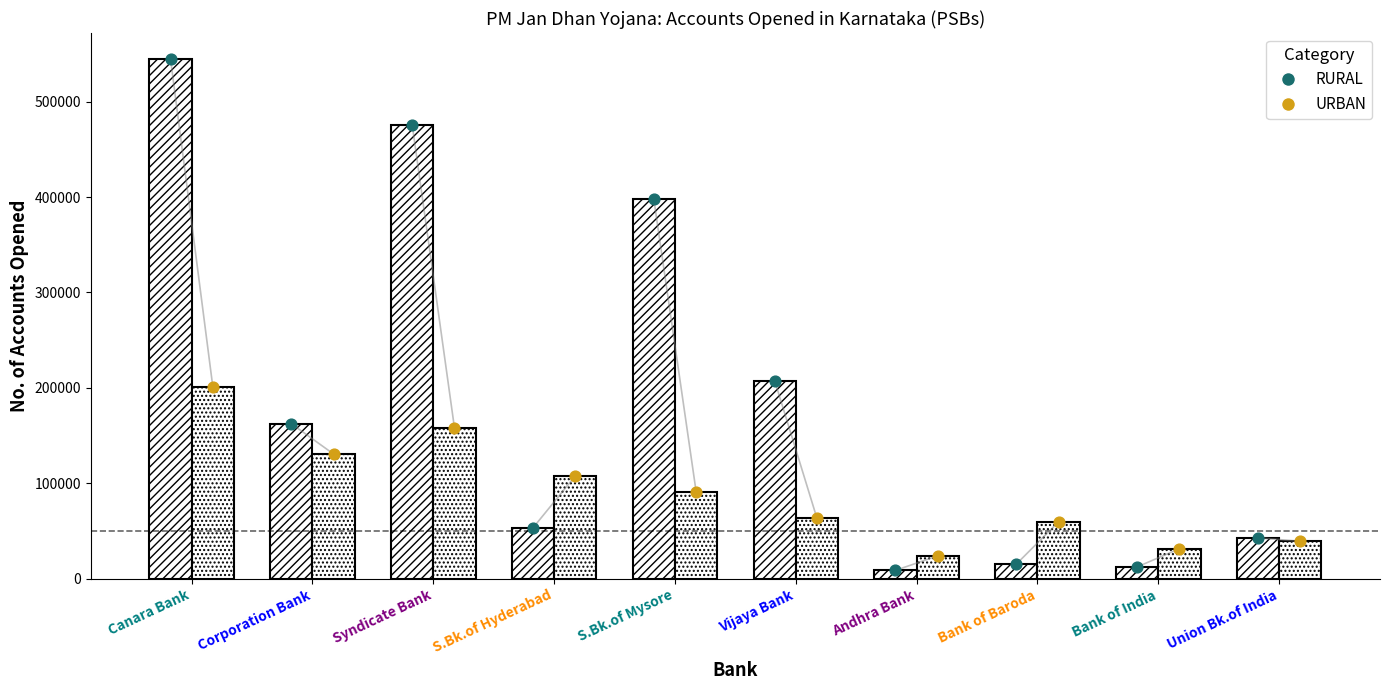

Which series reaches the maximum Y coordinate?

RURAL